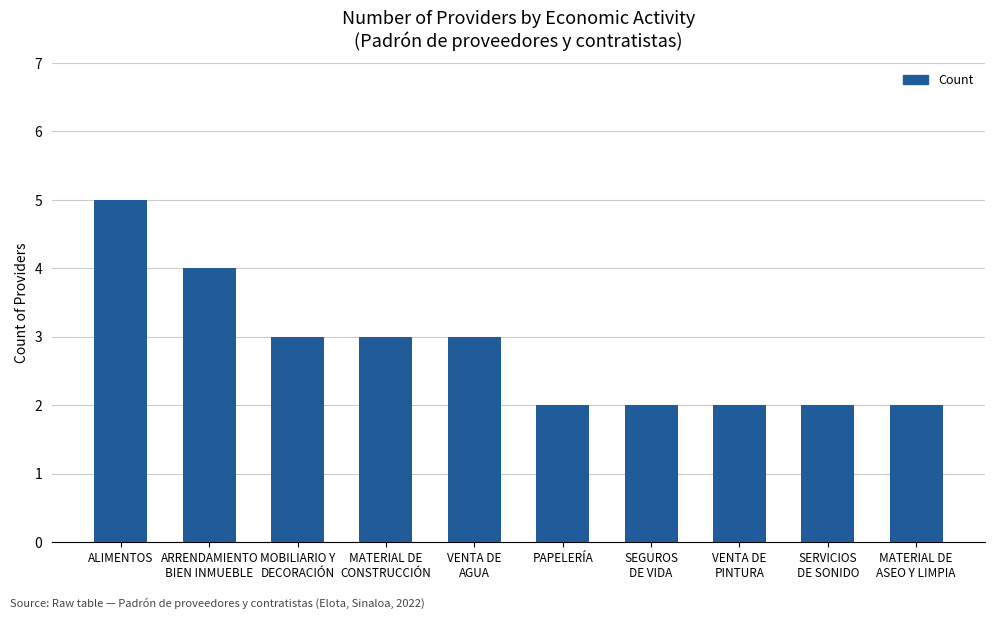

The value at PAPELERÍA is 1. True or false?

False